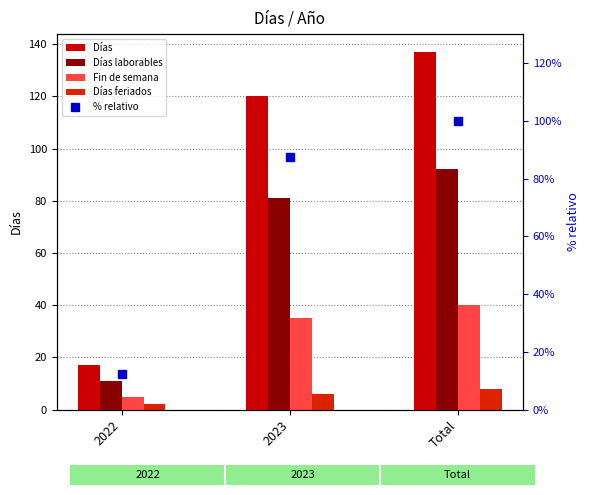

What is the value of the % relativo bar at the 1st from the left?

12.4